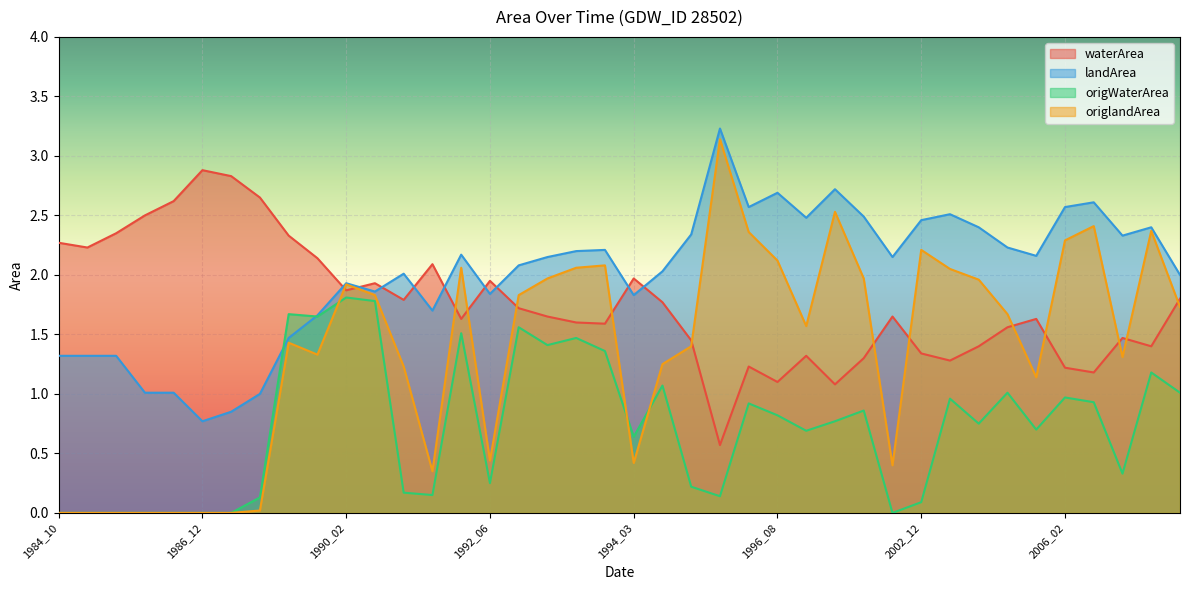

The value of origlandArea at 1995_07 is 3.1. True or false?

True